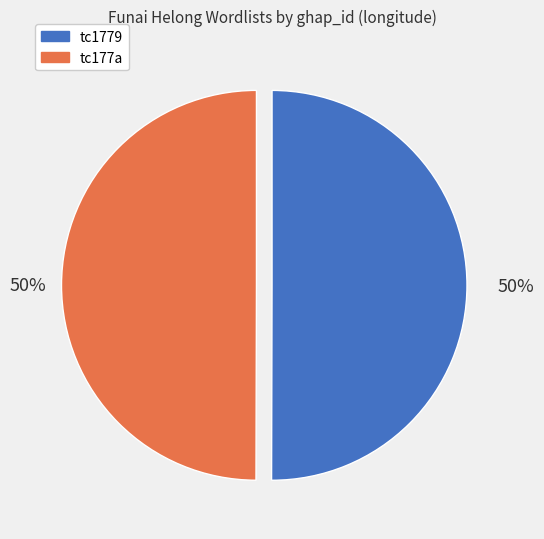

True or false: tc1779 accounts for 50% of the total.

True